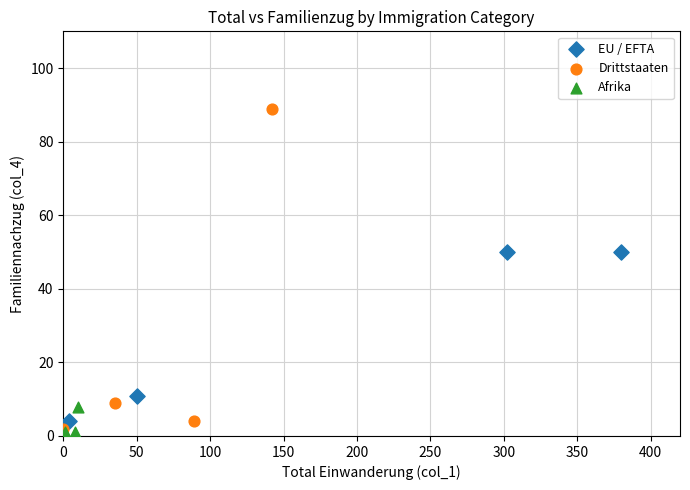

Which series reaches the maximum Y coordinate?

Drittstaaten